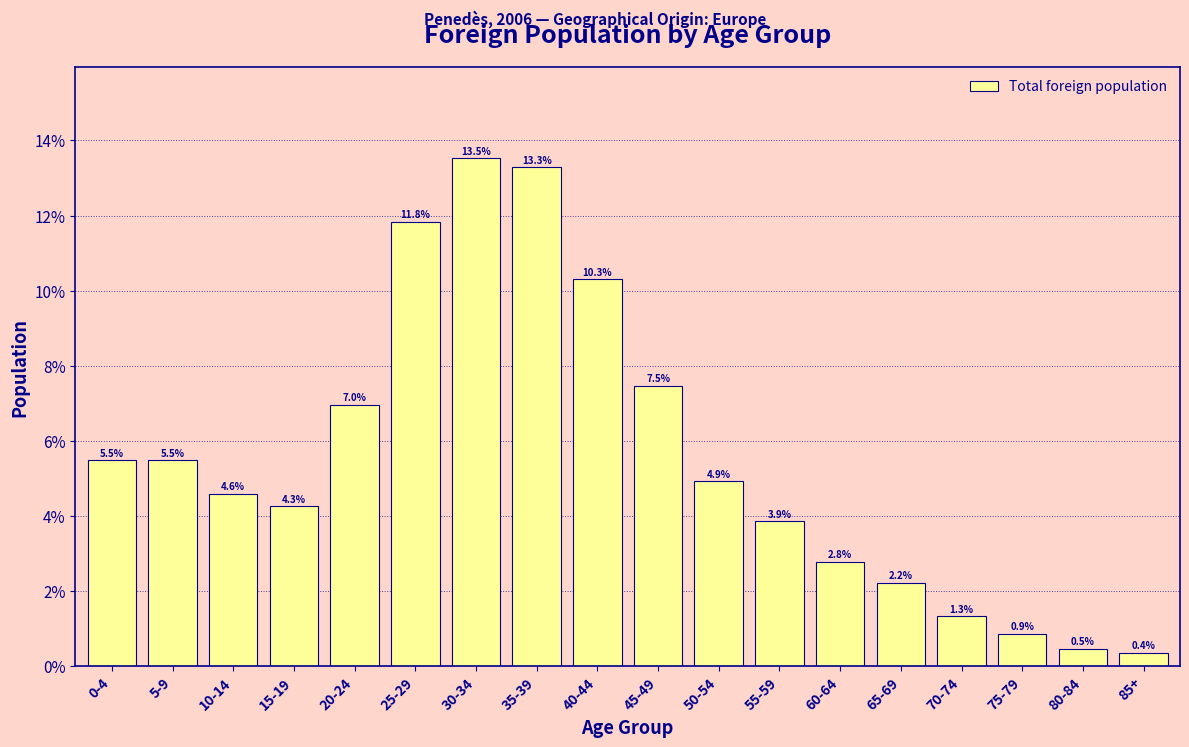

Reading right to left, list all the values displayed in this chart.

85+=0.4	80-84=0.5	75-79=0.9	70-74=1.3	65-69=2.2	60-64=2.8	55-59=3.9	50-54=4.9	45-49=7.5	40-44=10.3	35-39=13.3	30-34=13.5	25-29=11.8	20-24=7.0	15-19=4.3	10-14=4.6	5-9=5.5	0-4=5.5